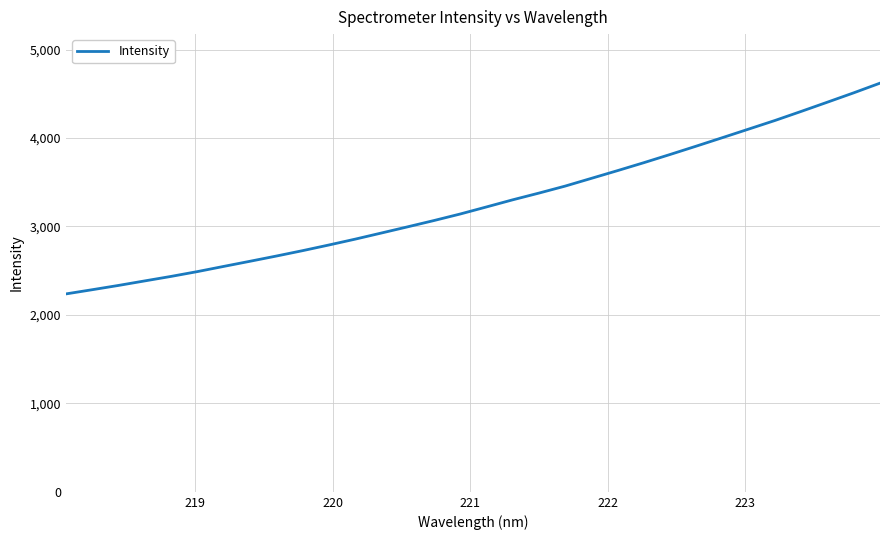

What is the maximum value shown in the chart?

4619.7